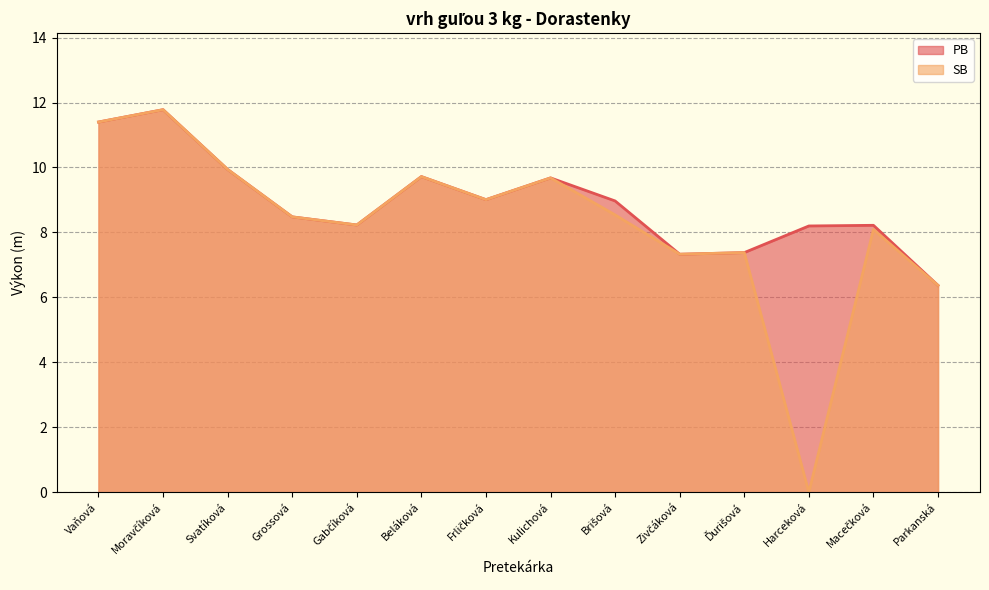

What is the average value of the PB series?

8.9